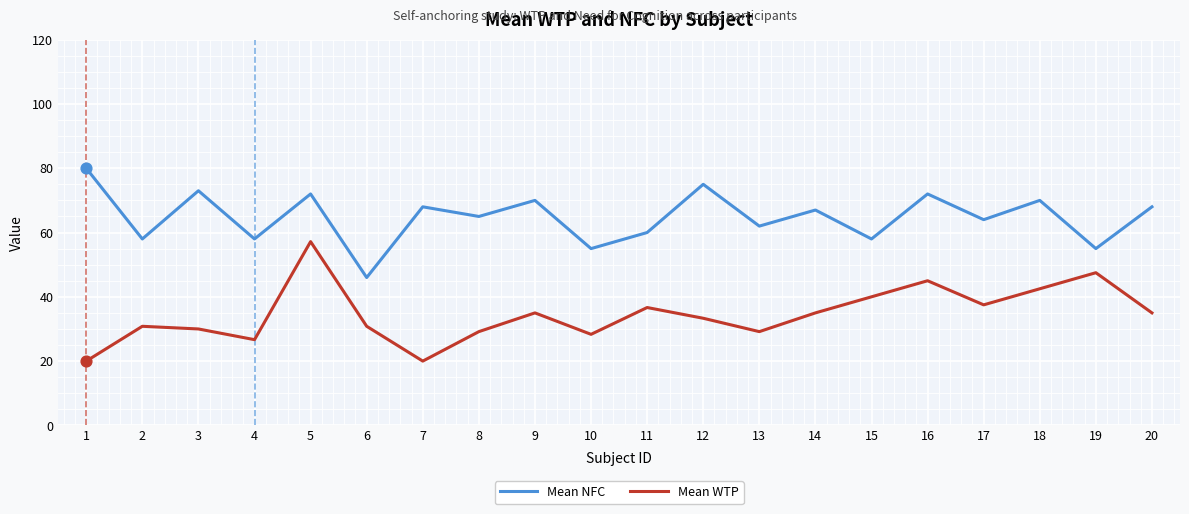

What are all the series names shown in the legend?

Mean NFC, Mean WTP